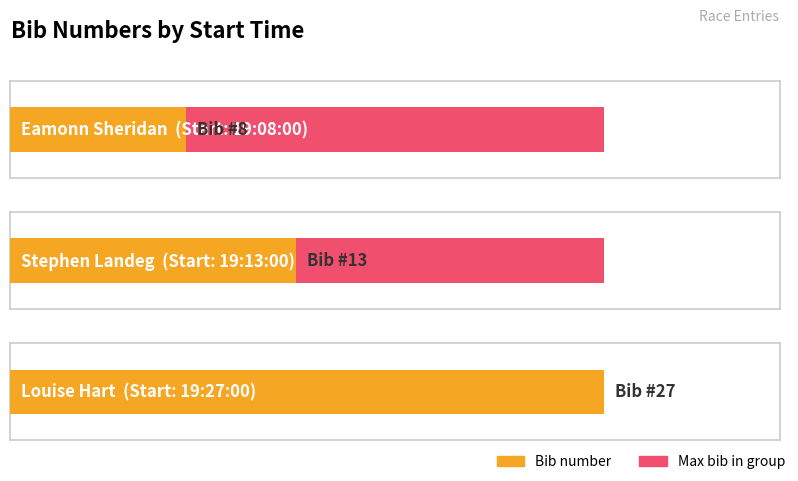

Reading right to left, extract all data points from this chart.

19:27:00=27	19:13:00=13	19:08:00=8